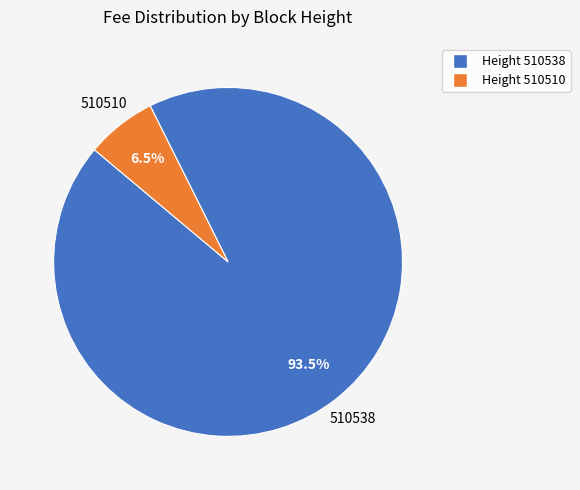

Rank the categories by value from lowest to highest.

Height 510510, Height 510538